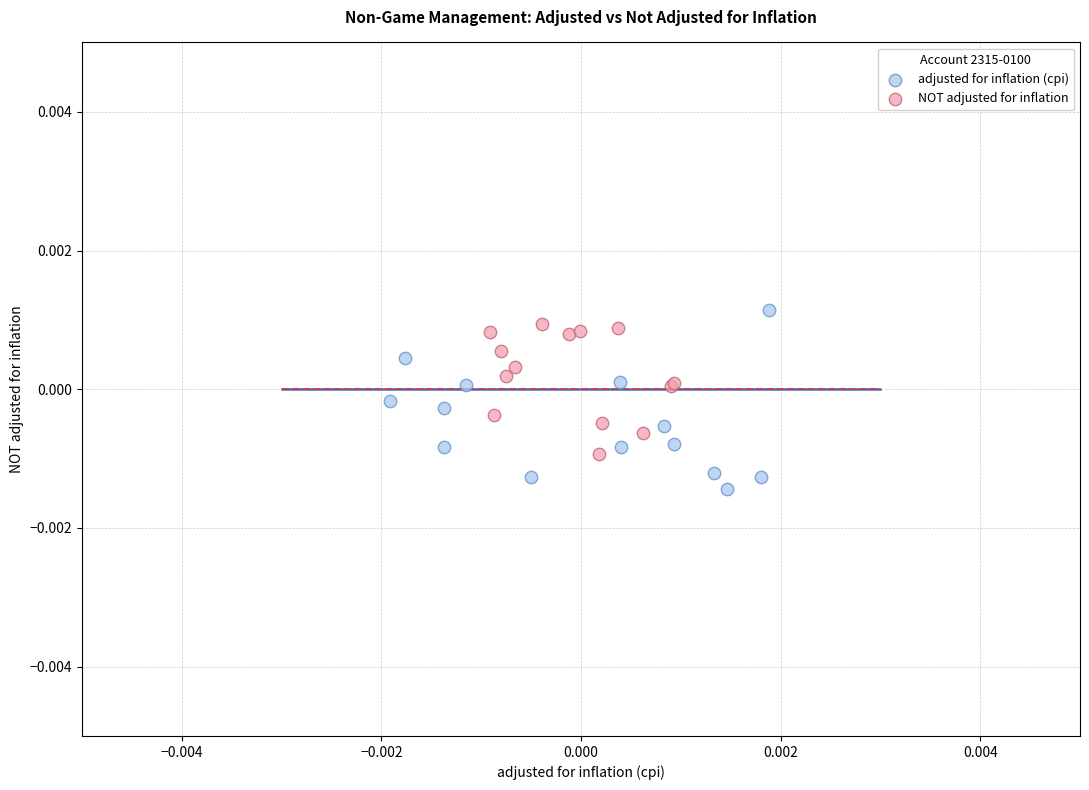

Which series has the widest spread of Y values?

adjusted for inflation (cpi)